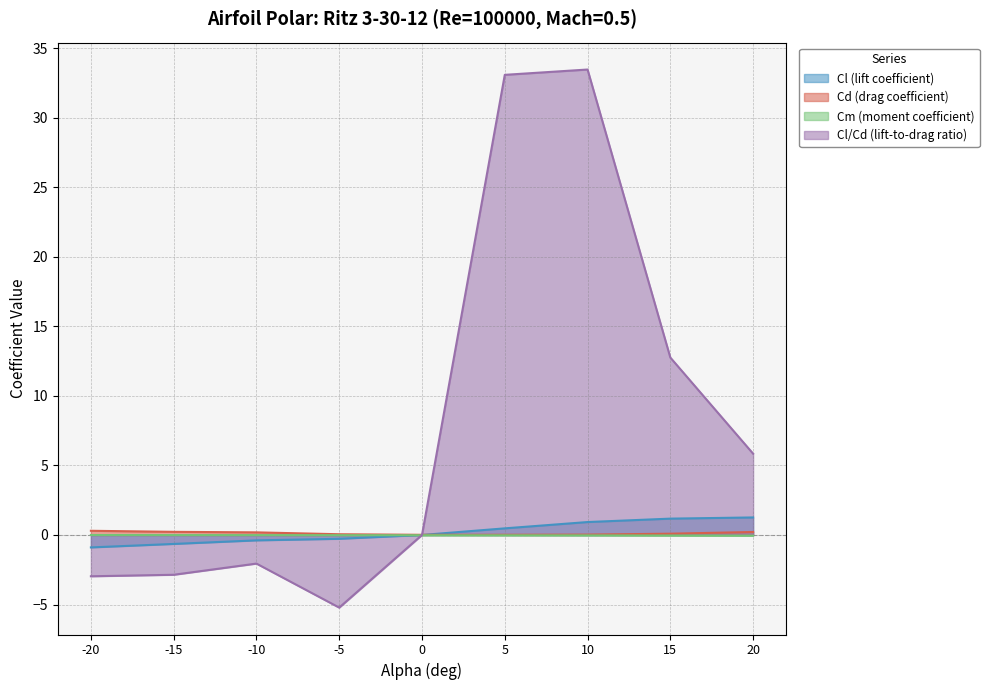

Is it true that Cm (moment coefficient) equals -0.0 at 10?

True